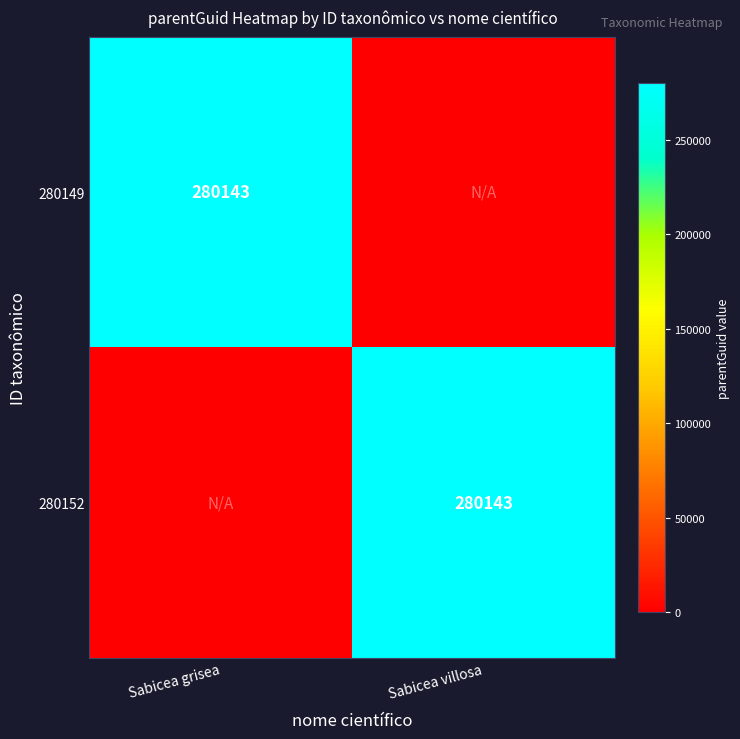

True or false: 280152 has a value of 280143 at Sabicea villosa.

True